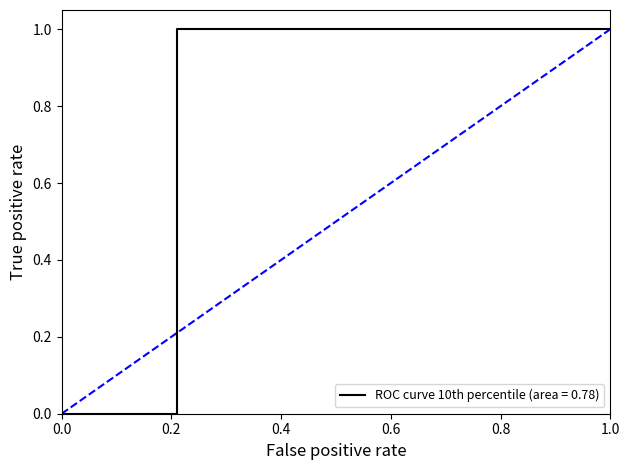

What is the sum of the values at 0.0 and 1.0?

1